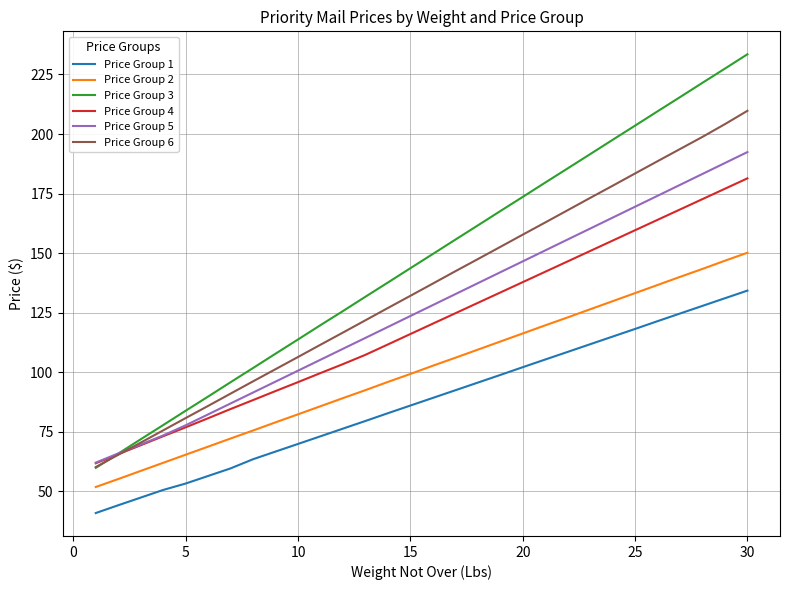

List the series in order of their peak value, highest first.

Price Group 3, Price Group 6, Price Group 5, Price Group 4, Price Group 2, Price Group 1